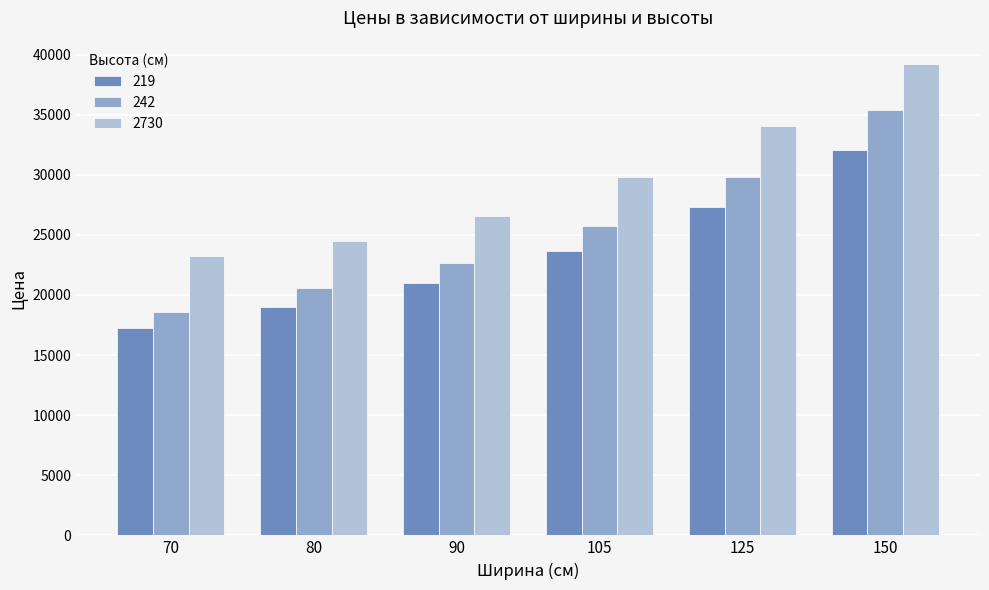

What is the difference between the highest and lowest values at 90?

5600